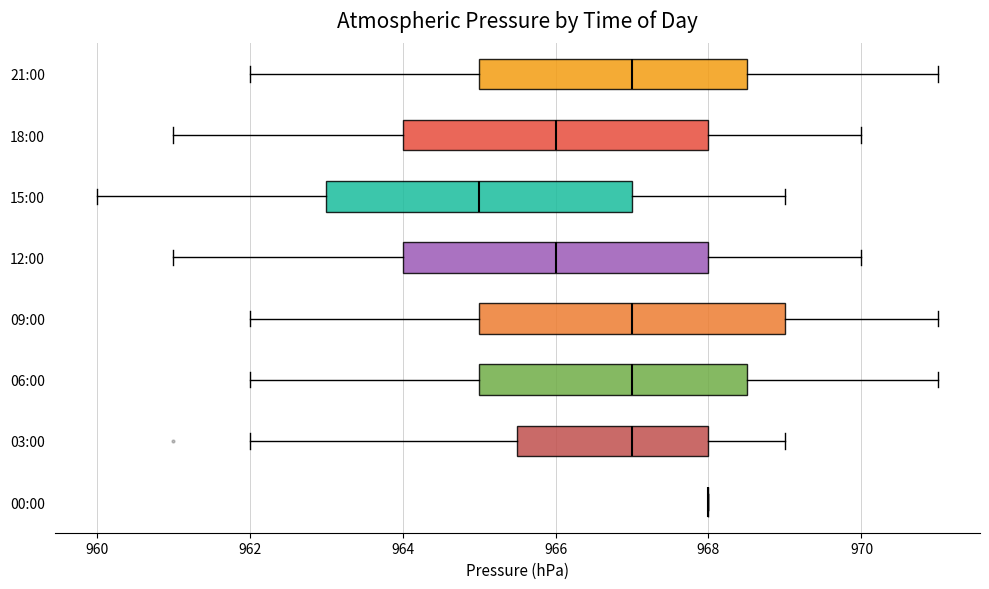

Where is the left edge of the box for 09:00 on the x-axis? The values are not printed on the chart, so give them approximately, as read against the axis.

965.0